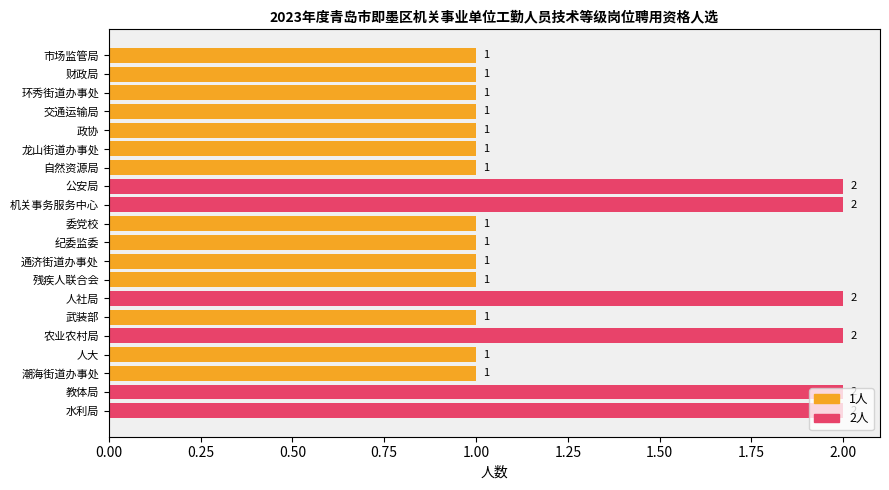

What is the sum of all values?

26